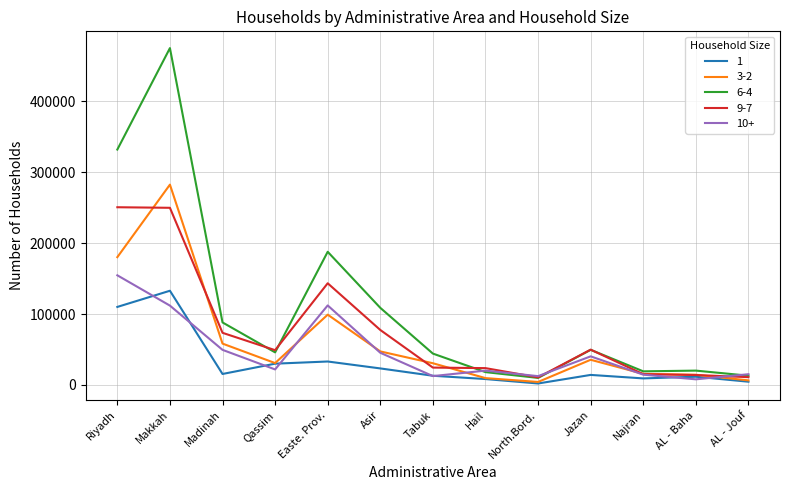

Is the value of 3-2 at Jazan greater than the value of 10+ at Riyadh?

No